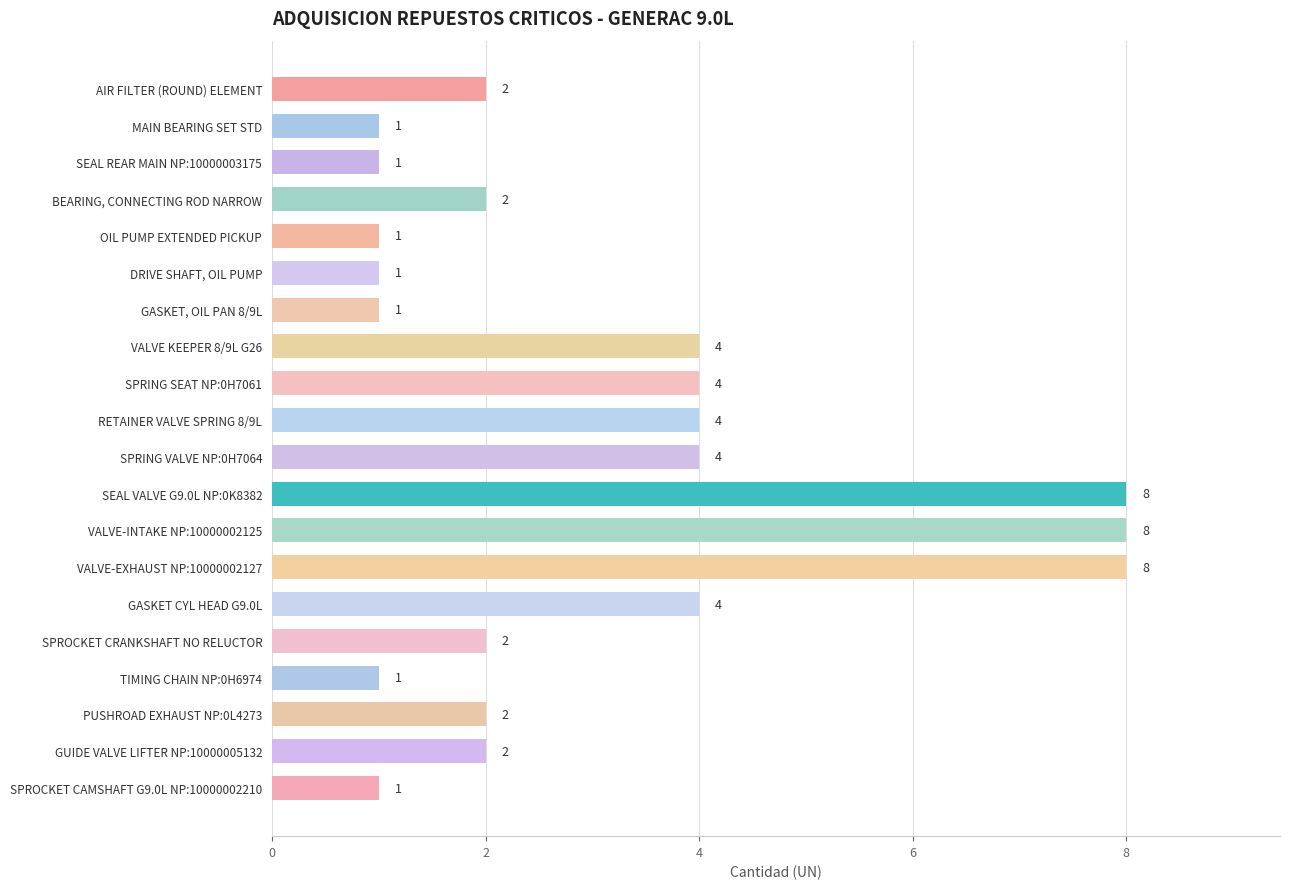

What is the label of the 11th bar from the bottom?

RETAINER VALVE SPRING 8/9L